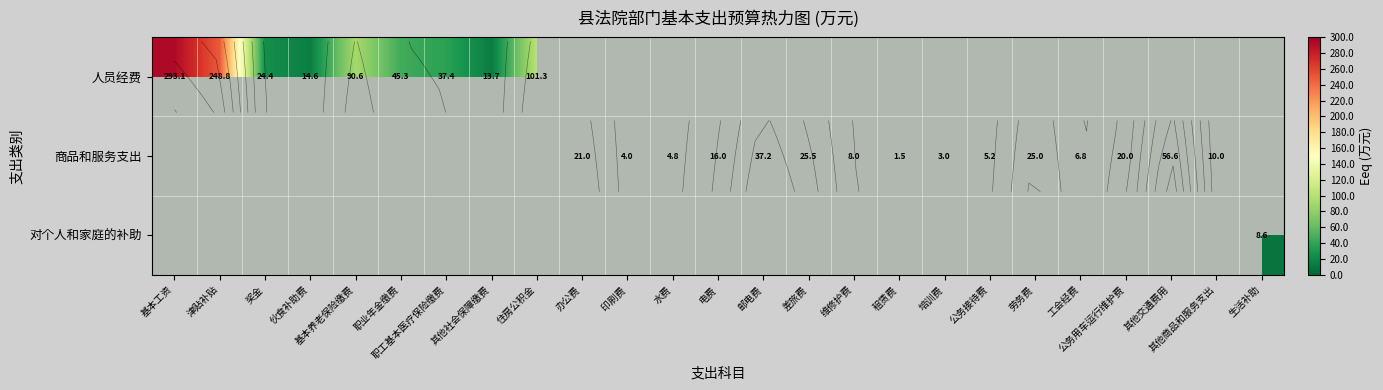

At 电费, list the series in order from smallest to largest.

人员经费, 商品和服务支出, 对个人和家庭的补助